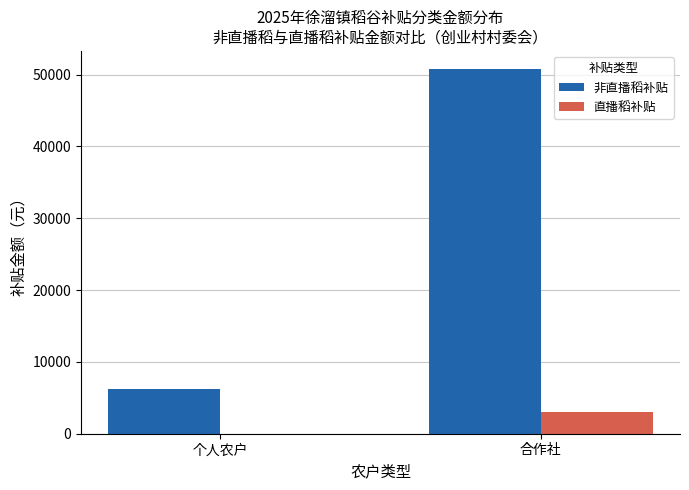

How many series are shown in this chart?

2